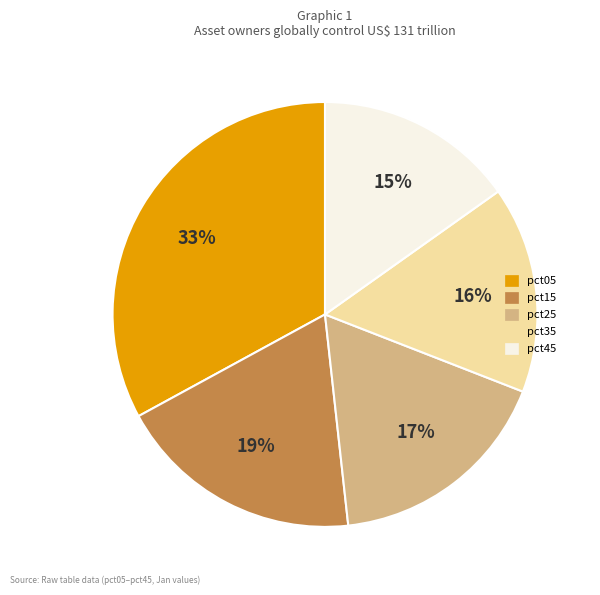

To the nearest percent, what is the difference between the largest and smallest slice percentages?

18%